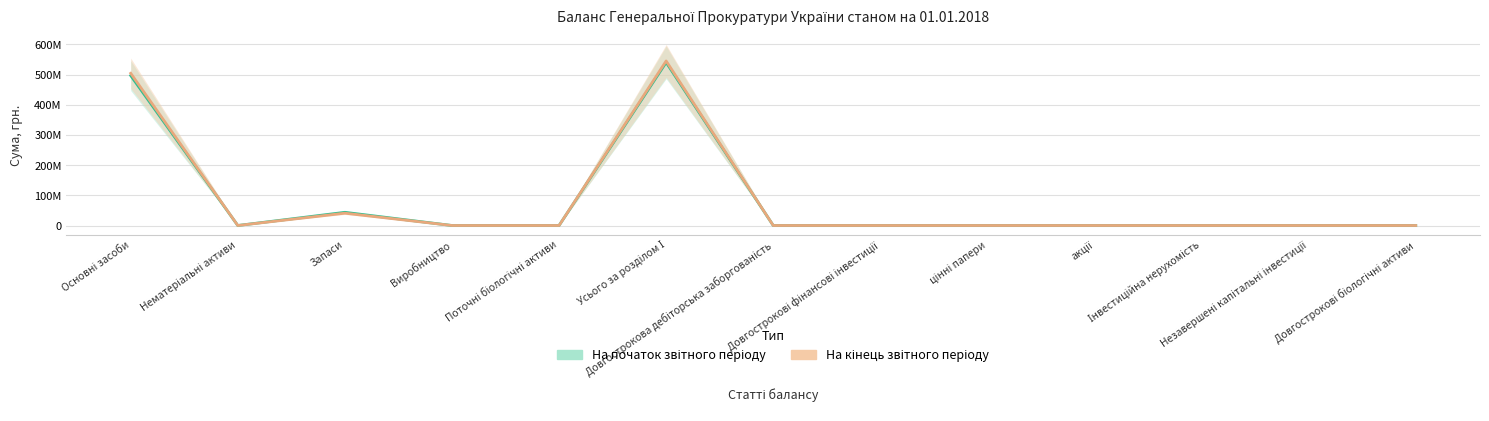

Between which two adjacent categories do На кінець звітного періоду and На початок звітного періоду first intersect?

Основні засоби and Нематеріальні активи